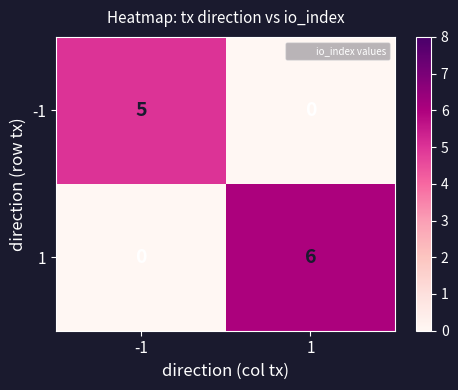

What is the difference between the maximum and minimum values in the -1 series?

5